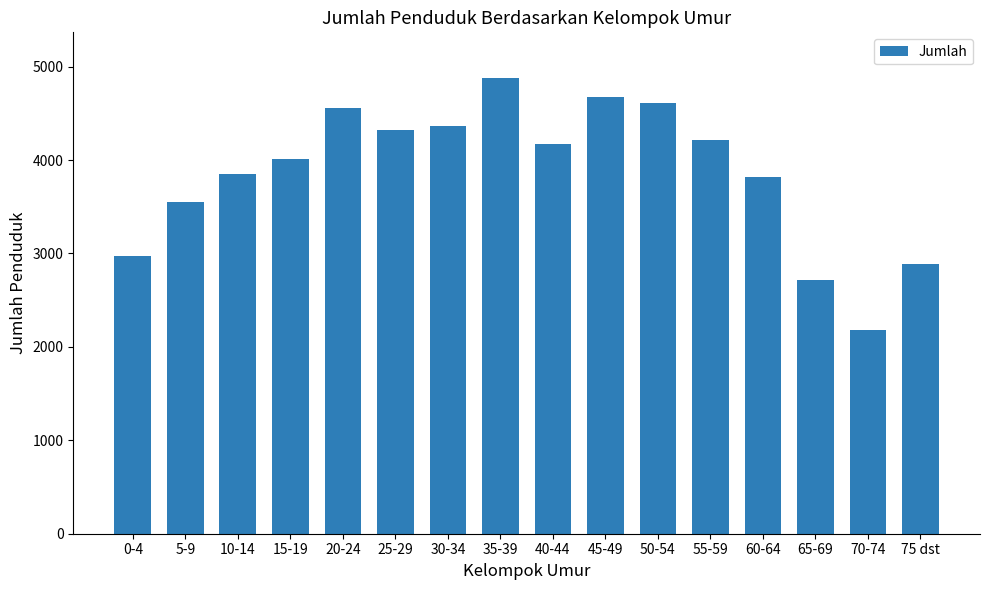

What is the difference between the second highest and second lowest values?

1958